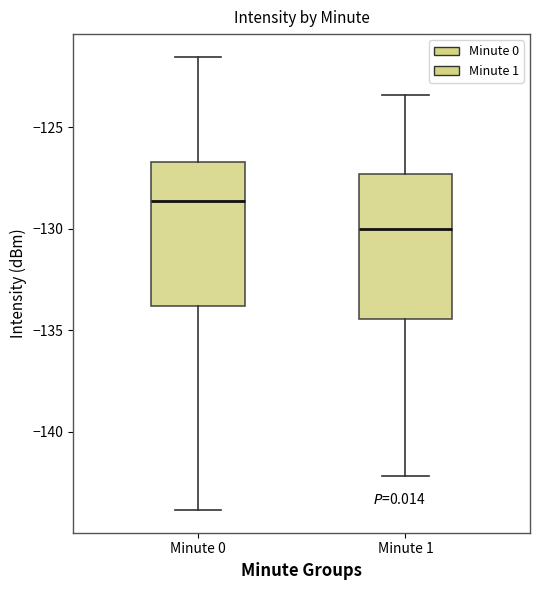

Which box has the lowest median line?

Minute 1